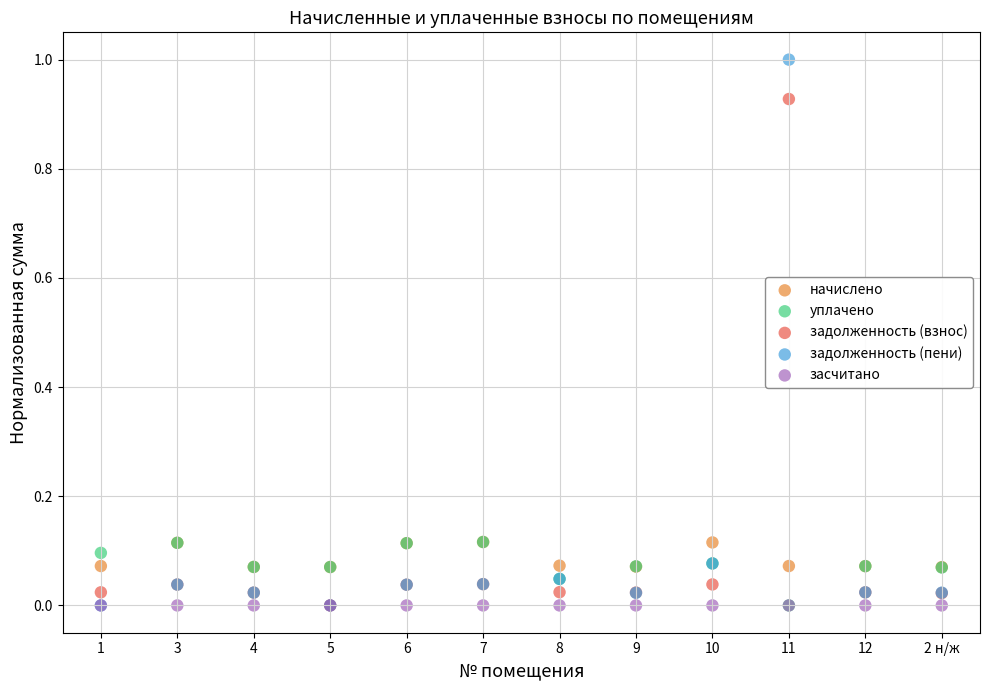

What are all the series names shown in the legend?

начислено, уплачено, задолженность (взнос), задолженность (пени), засчитано